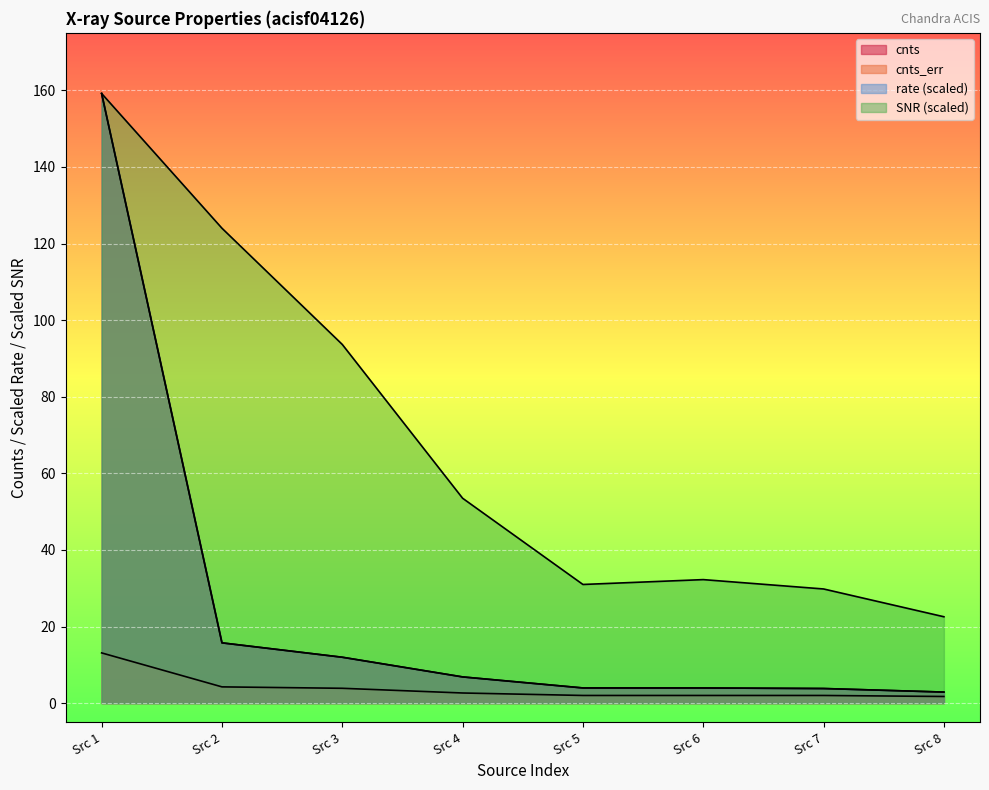

How many data points in rate are less than 6?

4